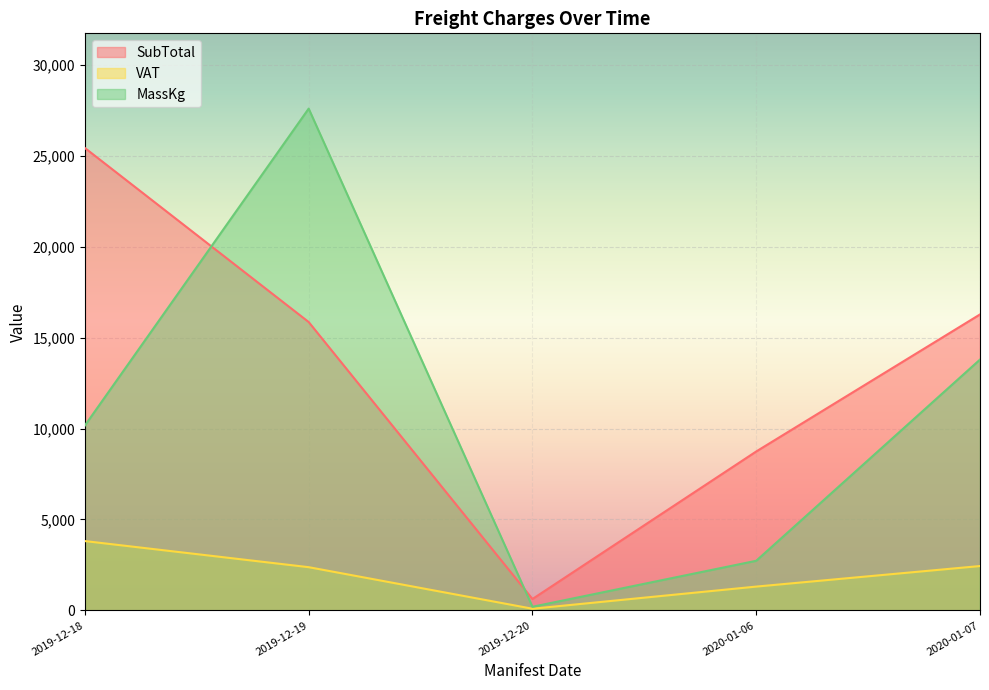

Which series has the largest total across all categories?

SubTotal